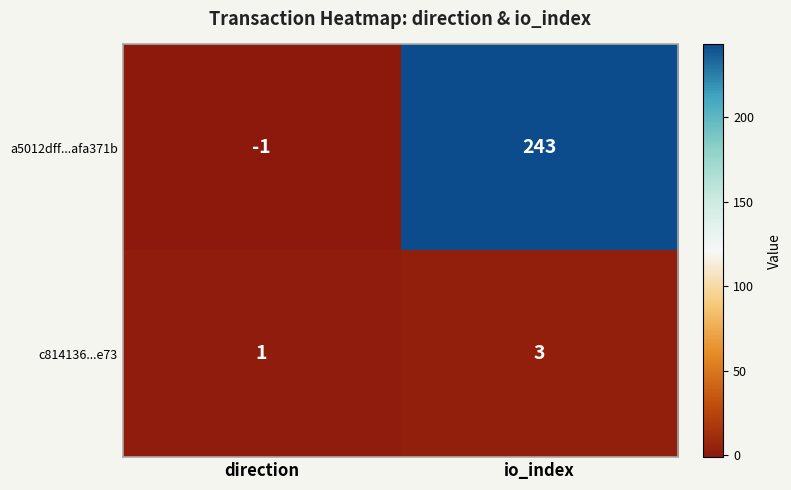

Which series has the largest total across all categories?

a5012dff...afa371b